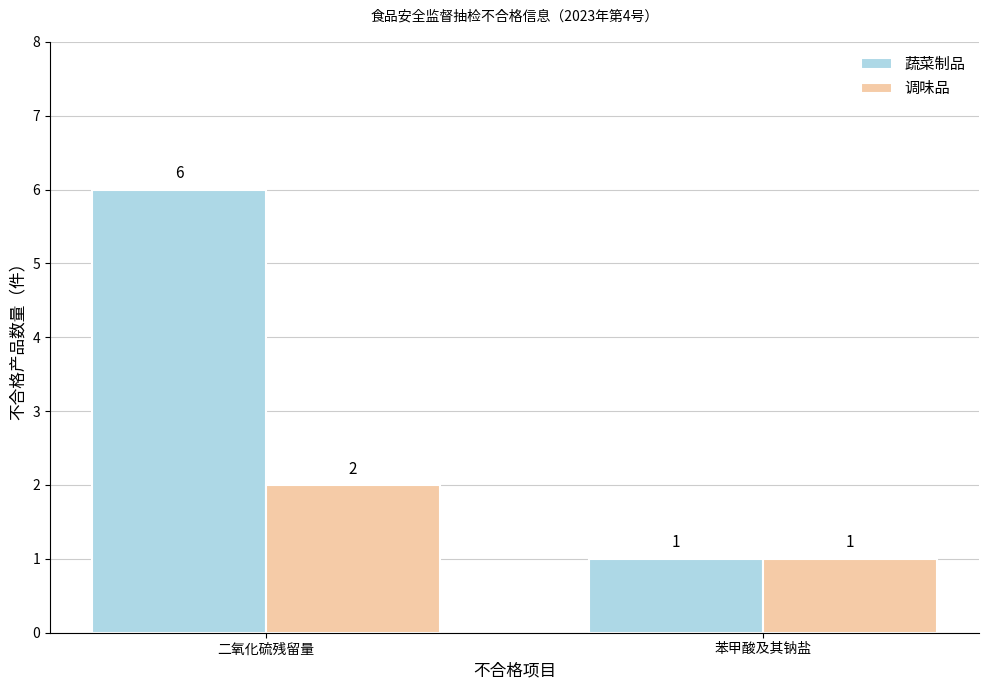

Which series has the widest spread of values?

蔬菜制品